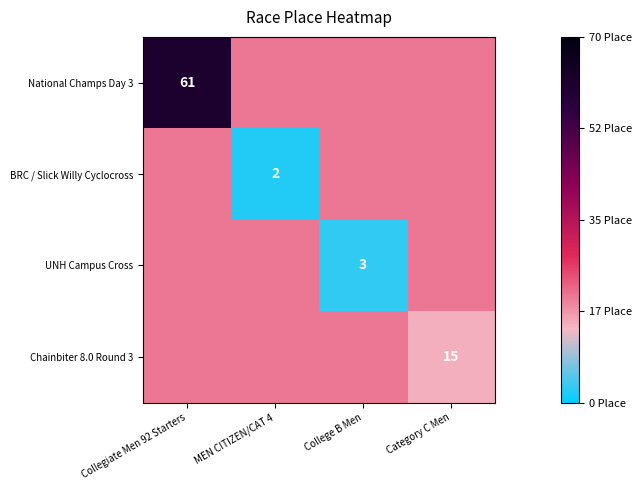

How many series are shown in this chart?

4